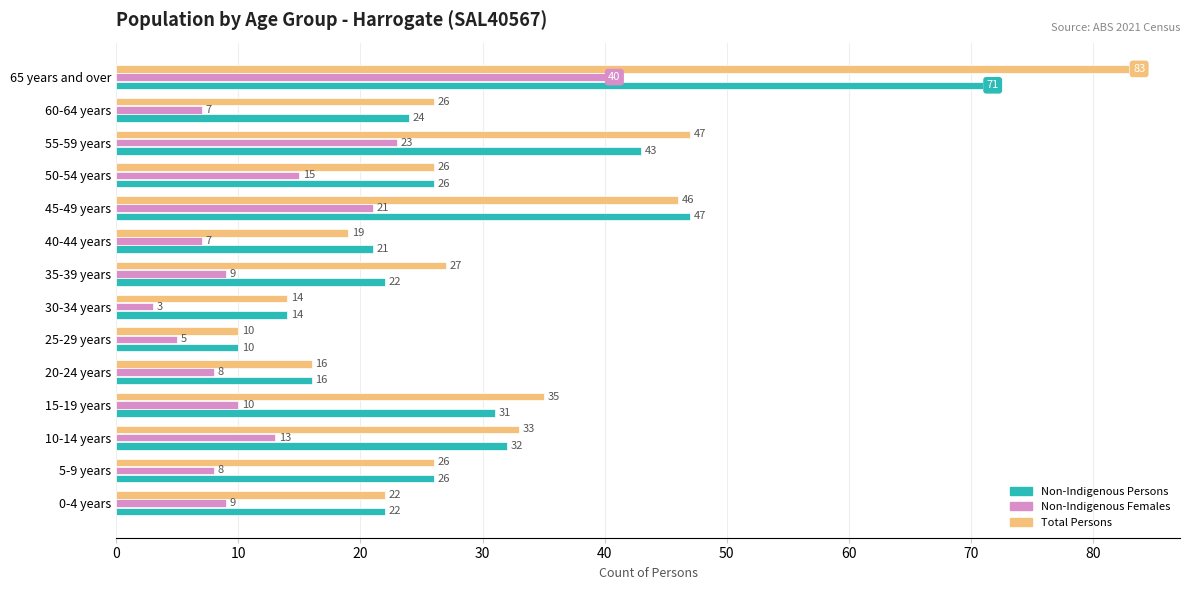

What is the smallest value displayed?

3